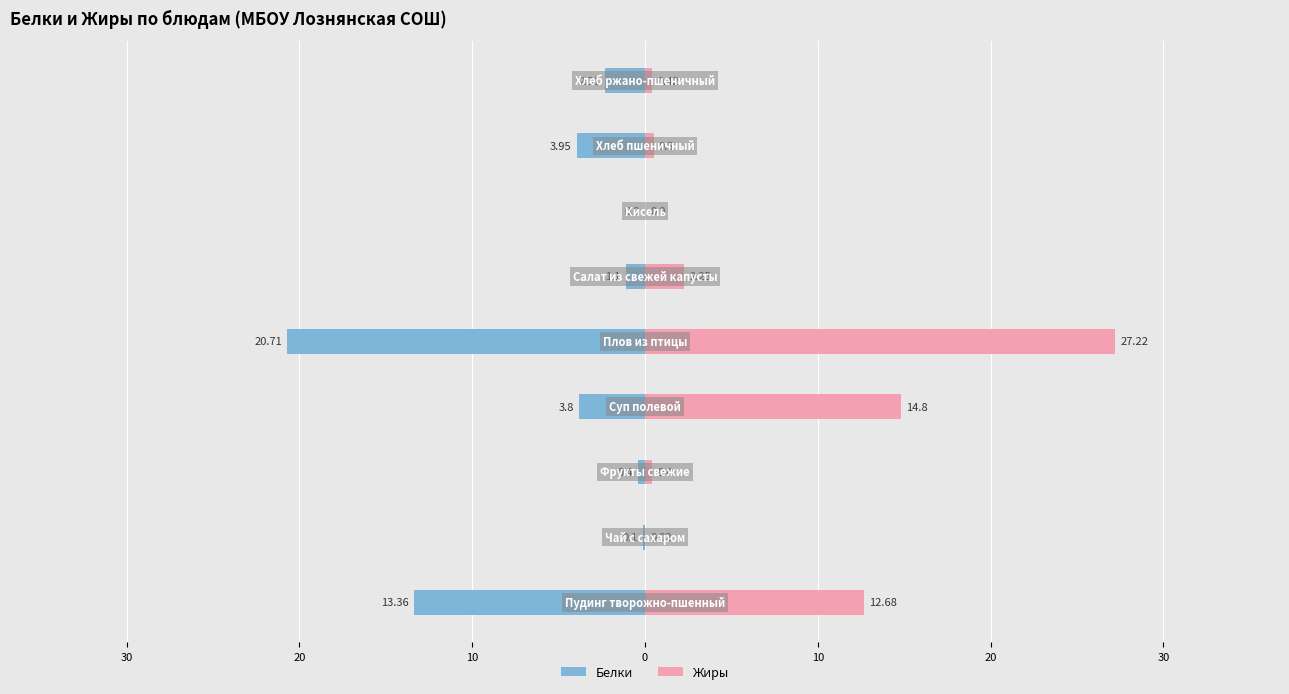

Between 20 and 30, which is larger?

20